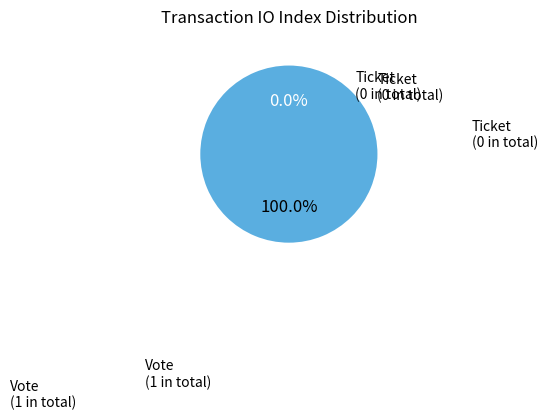

What percentage is the Vote (io_index=1) slice, to the nearest percent?

100%